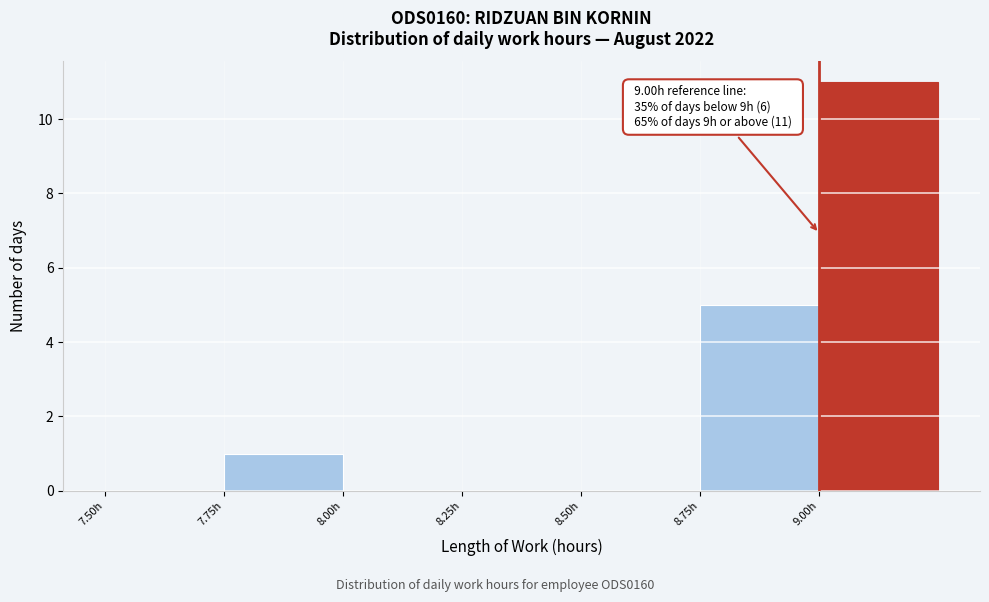

Which range on the x-axis has the tallest bar?

9.00 to 9.25